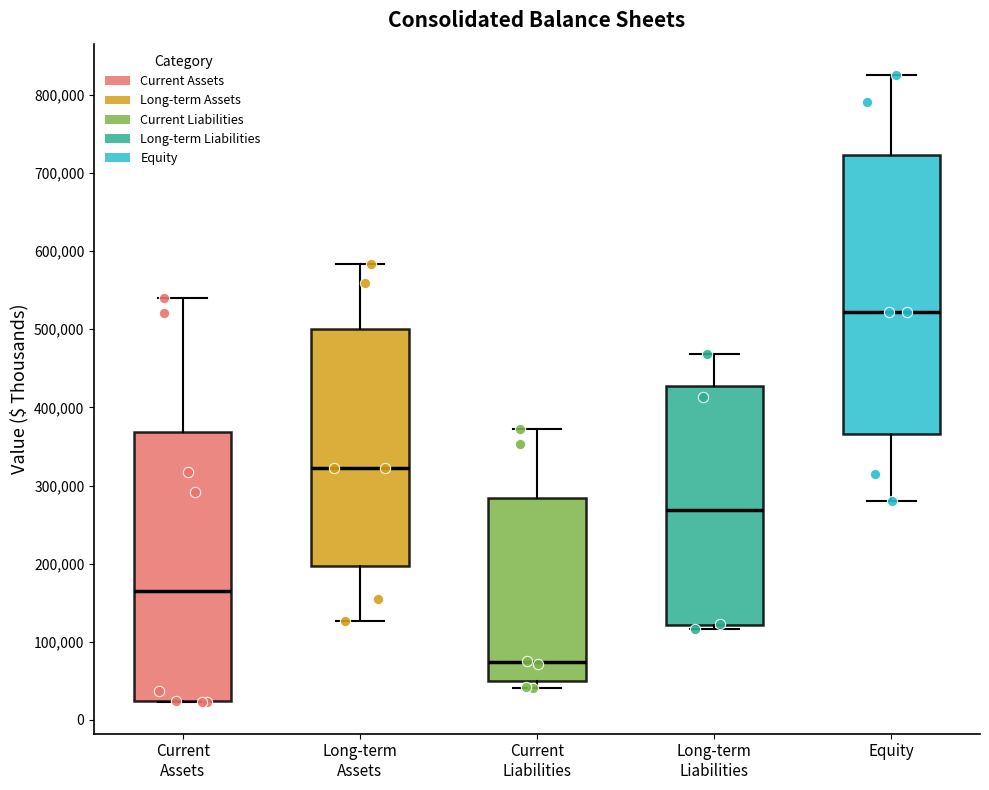

Reading left to right, read every box against the y-axis: the position of its median line, the range the box covers, and the ends of its whiskers. The values are not printed on the chart, so give them approximately, as read against the axis.

Current Assets: median 160000, box 20000 to 370000, whiskers 20000 to 540000
Long-term Assets: median 320000, box 200000 to 500000, whiskers 130000 to 580000
Current Liabilities: median 70000, box 50000 to 280000, whiskers 40000 to 370000
Long-term Liabilities: median 270000, box 120000 to 430000, whiskers 120000 (just below the box's lower edge) to 470000
Equity: median 520000, box 370000 to 720000, whiskers 280000 to 830000